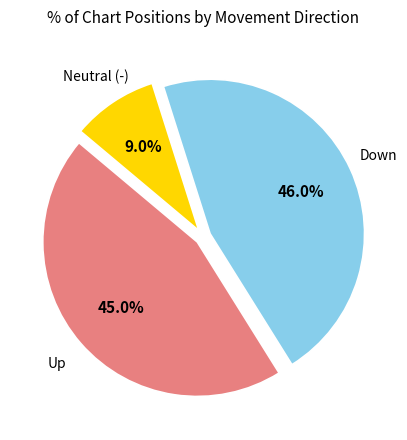

Does any single category account for the majority?

No